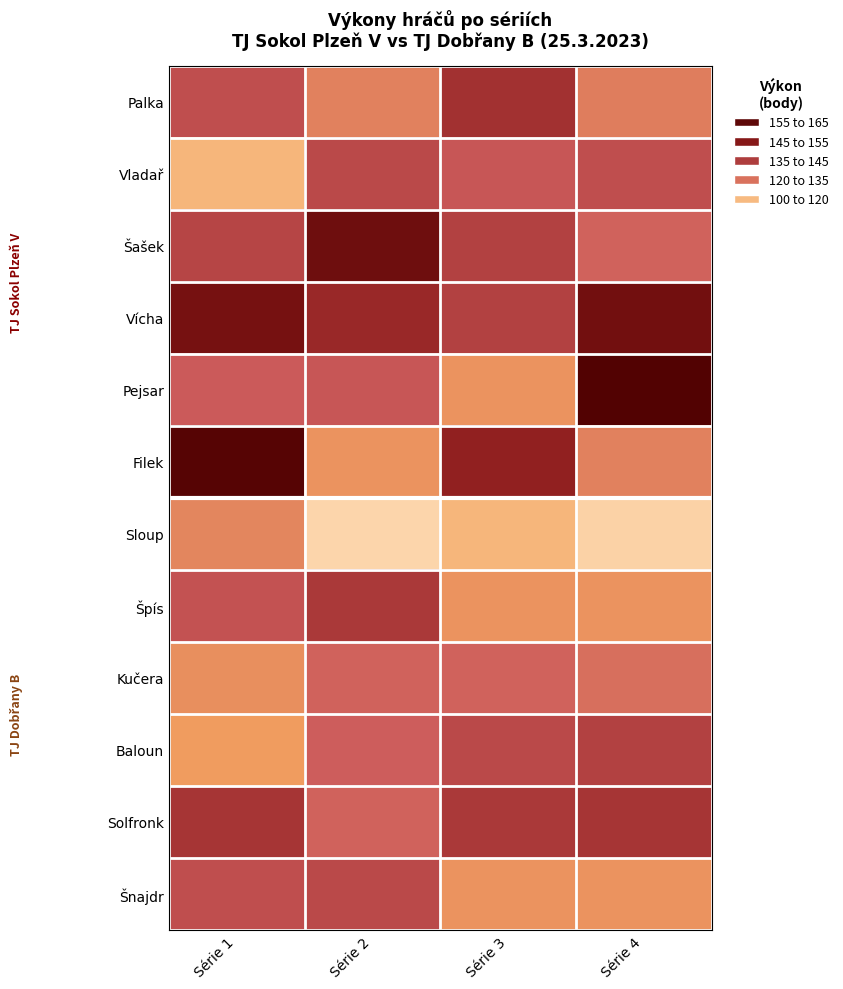

How many series are shown in this chart?

12